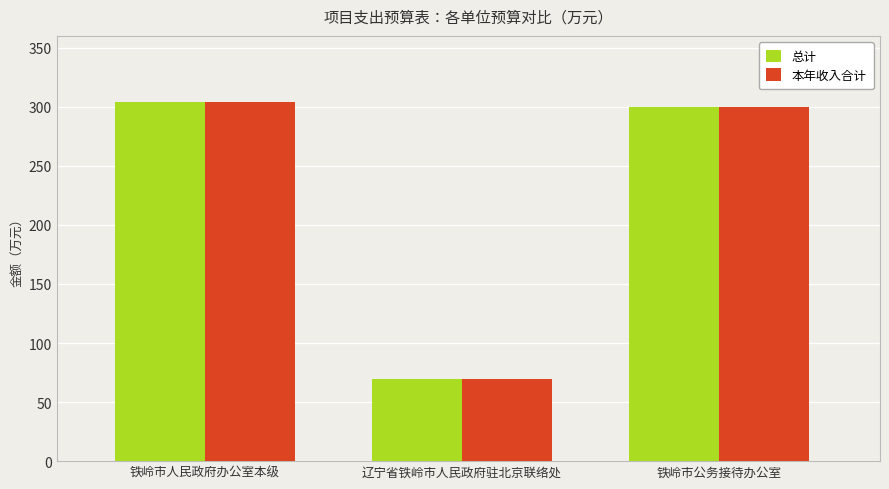

What is the label of the 3rd bar from the right?

铁岭市人民政府办公室本级